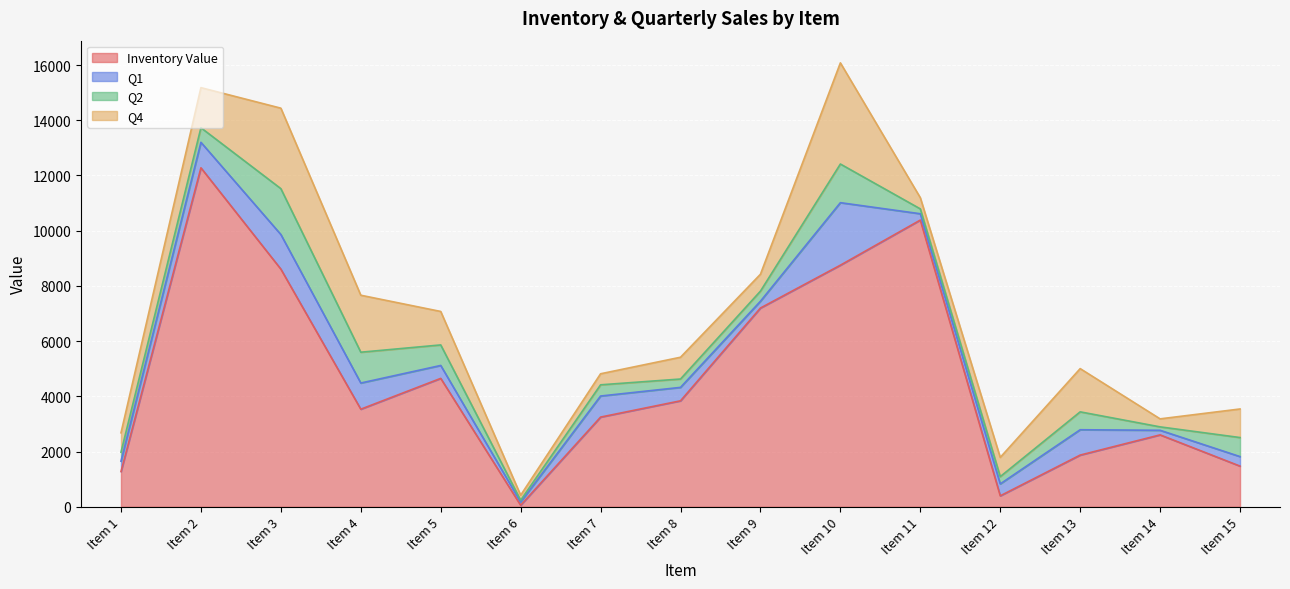

At which label is Inventory Value closest to 6165?

Item 9